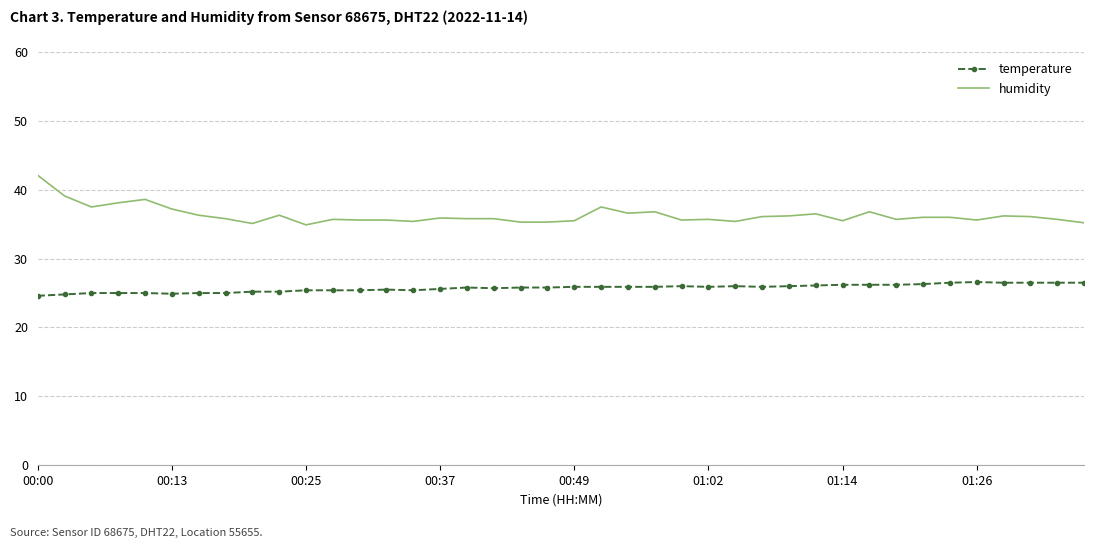

Rank the series by their maximum value, from lowest to highest.

temperature, humidity